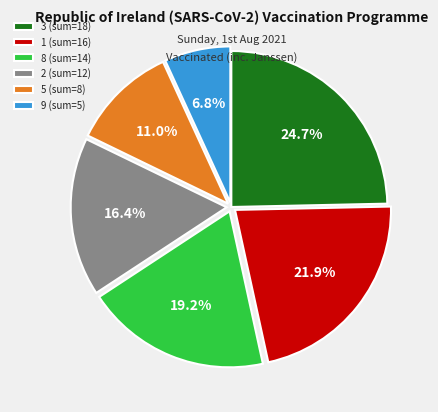

What is the largest slice in the pie chart?

3 (sum=18)